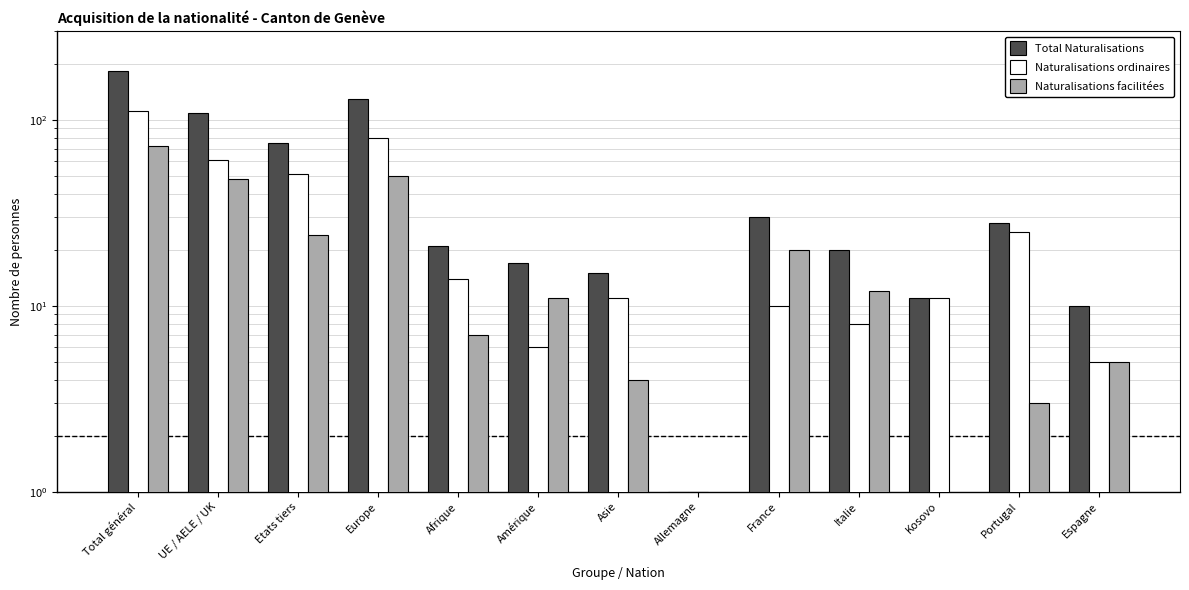

Are the bars horizontal?

No